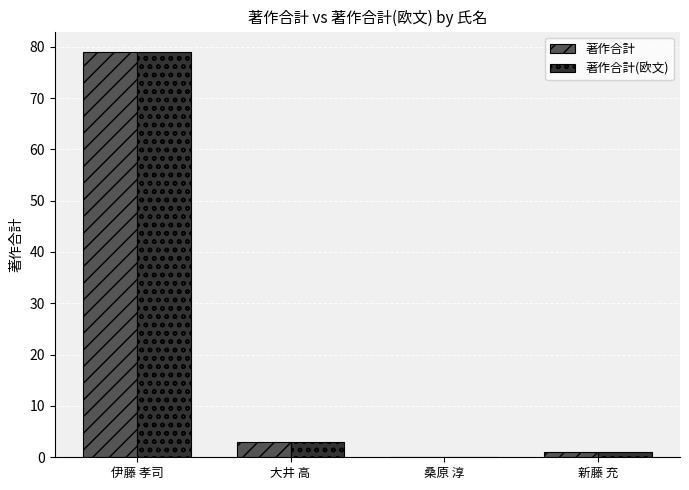

Where does the 著作合計(欧文) series first go above 3?

伊藤 孝司